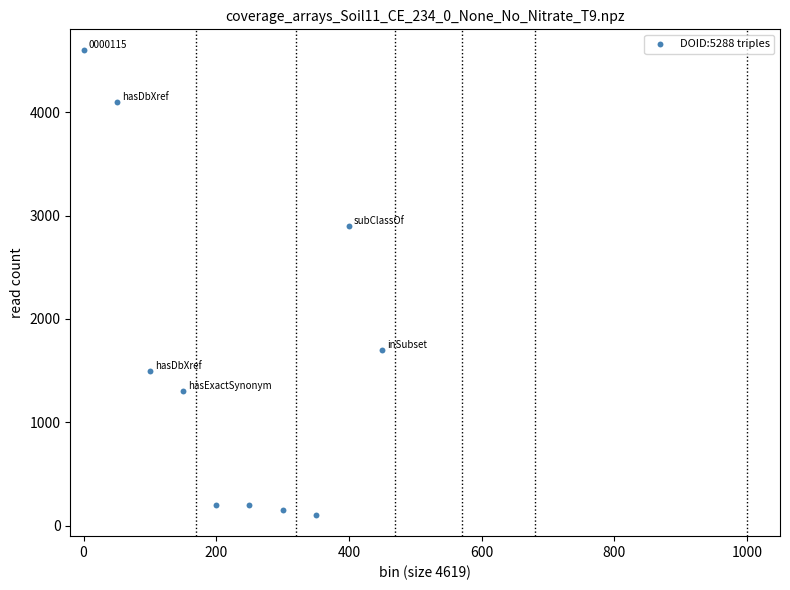

What Y value in the scatter plot is closest to 2350?

2900